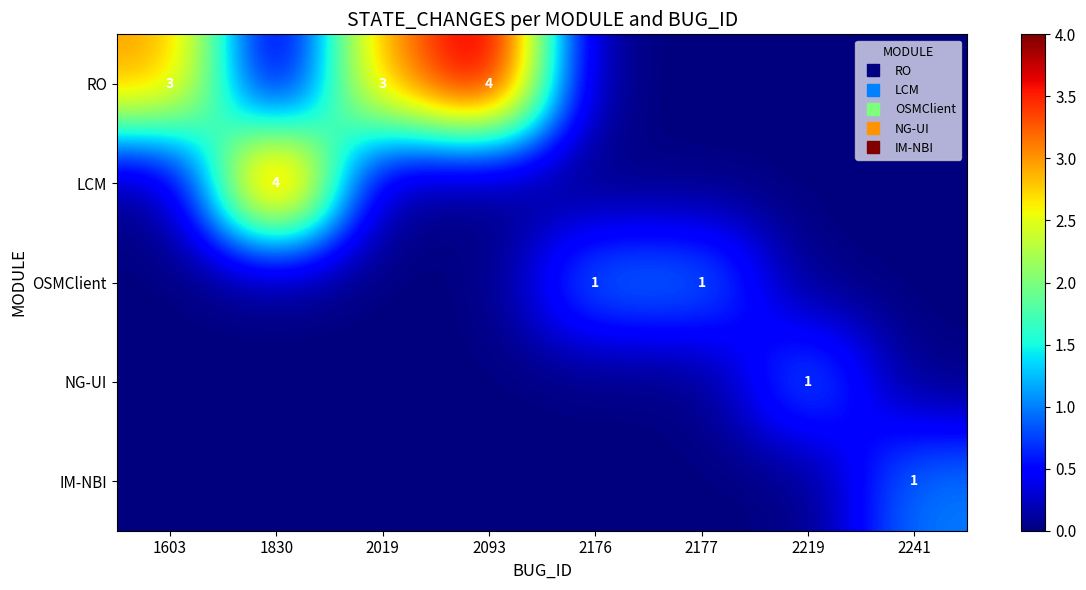

At which category is the sum across all series the highest?

1830